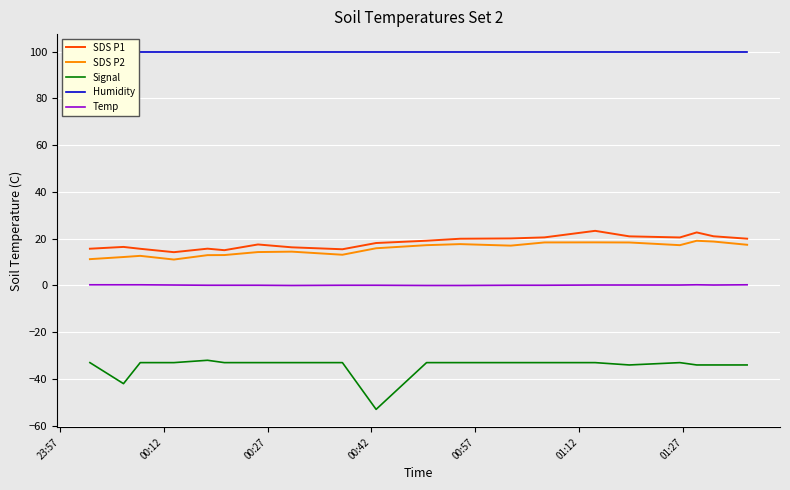

What is the lowest value of the SDS P2 series?

11.1